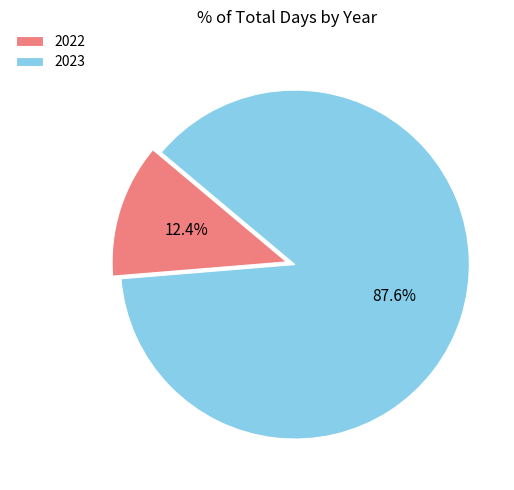

What percentage do 2022 and 2023 together represent?

100.0%